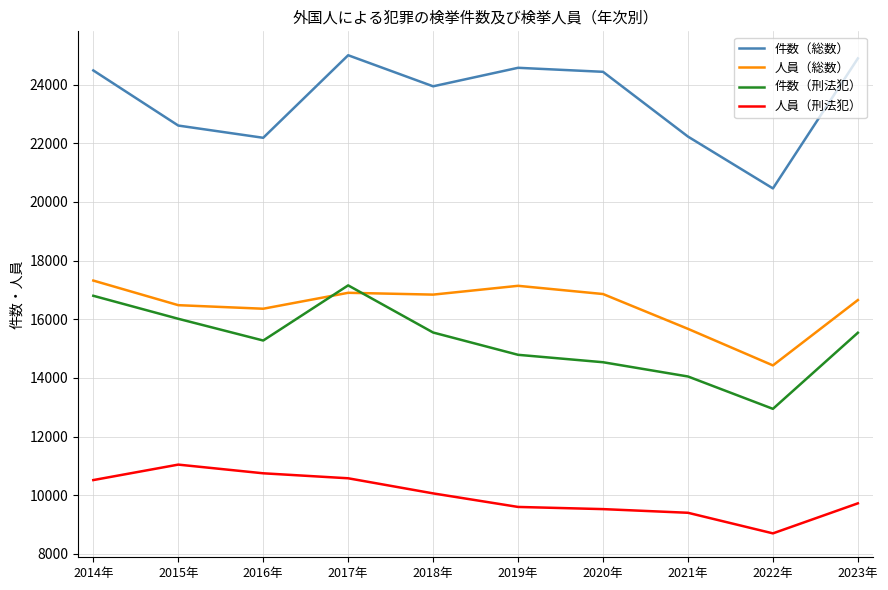

What is the total value across all series at 2017年?

69640